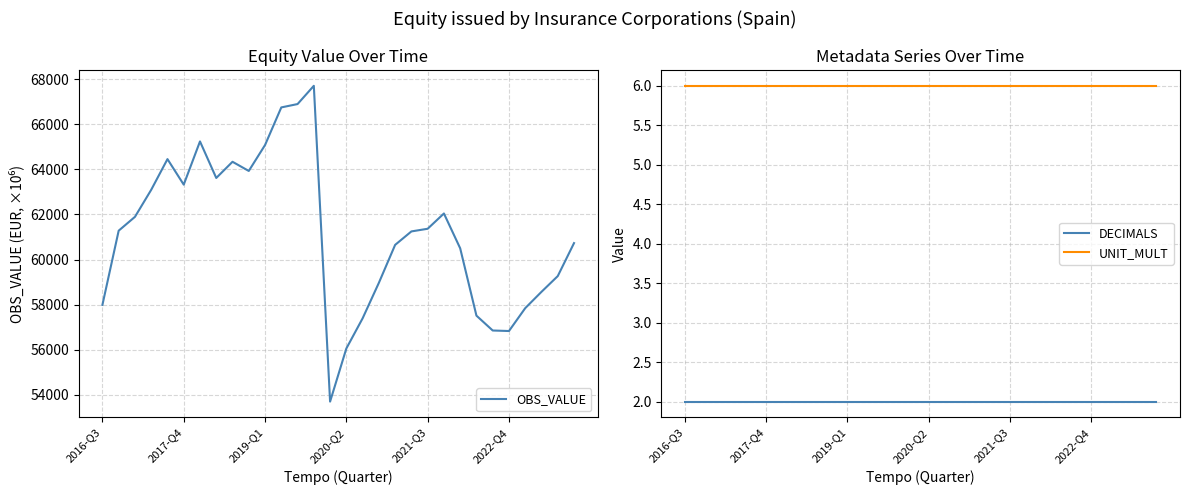

Does the chart display data point markers on the line(s)?

No